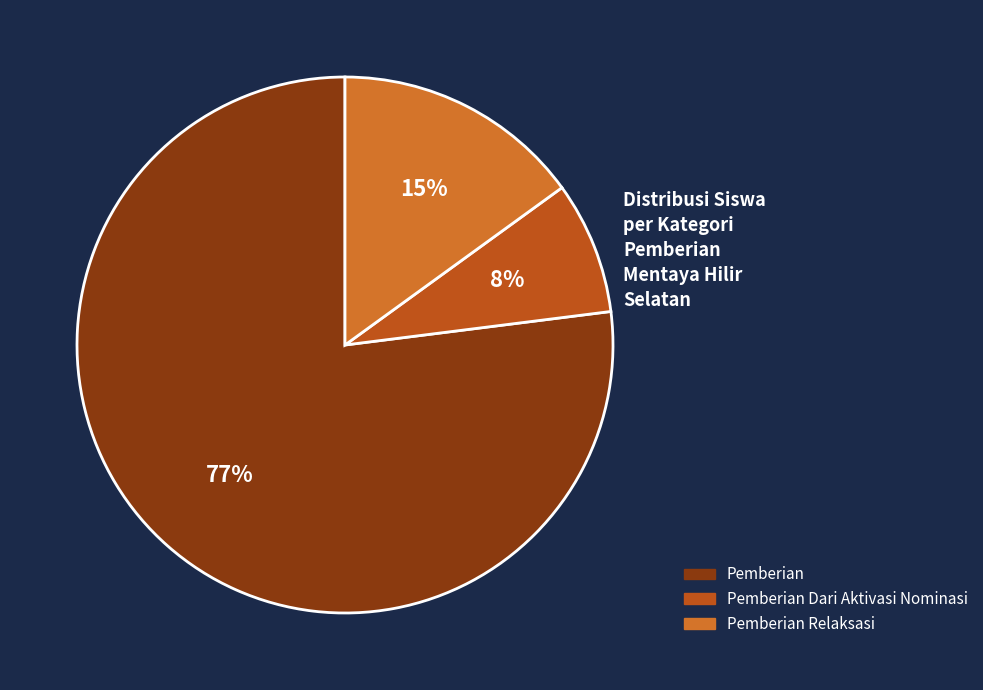

Is there any slice that represents more than half of the pie?

Yes